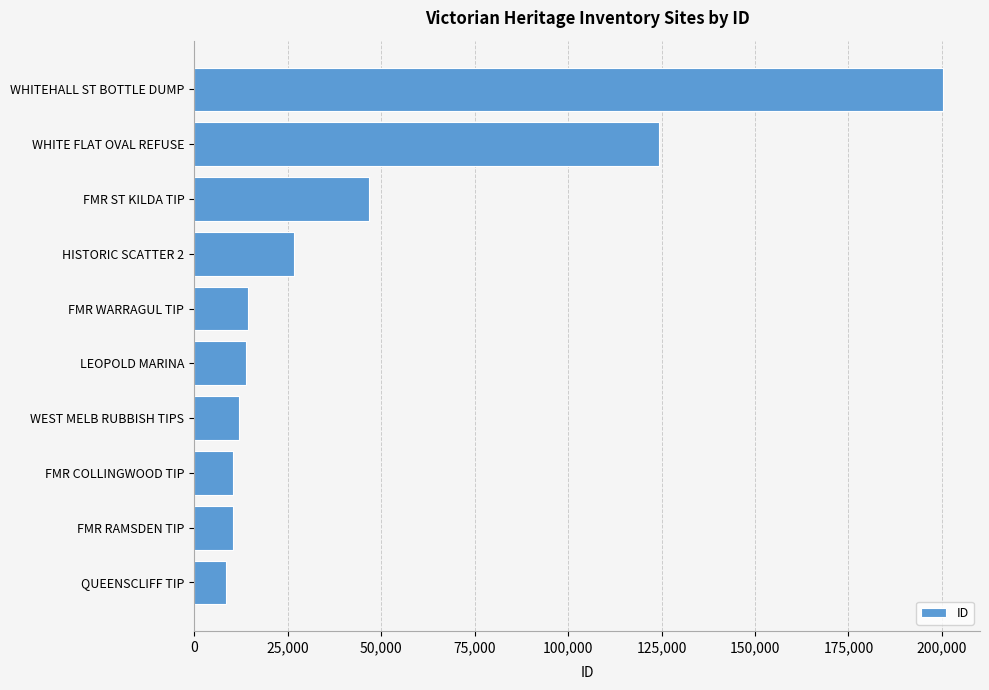

What is the difference between the maximum and minimum values?

191549